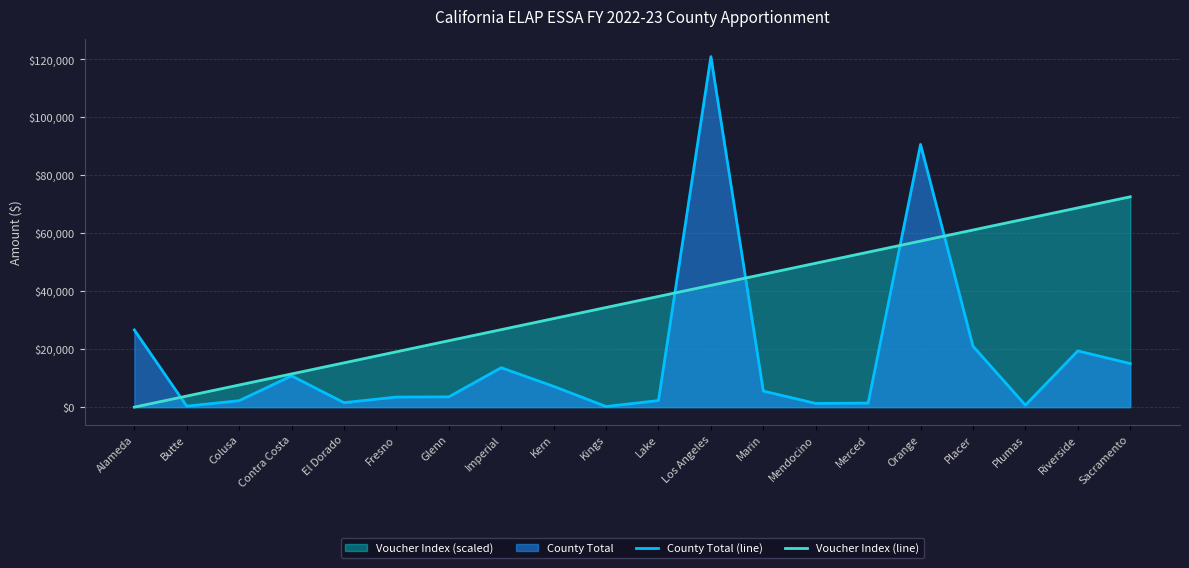

Which category has the lowest value across all series?

Alameda